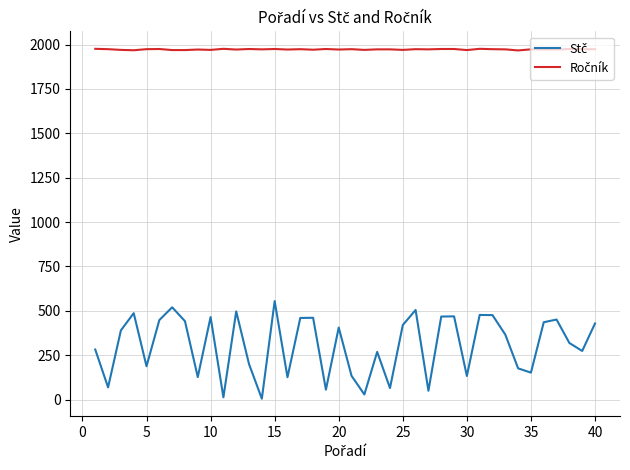

Does the chart display data point markers on the line(s)?

No